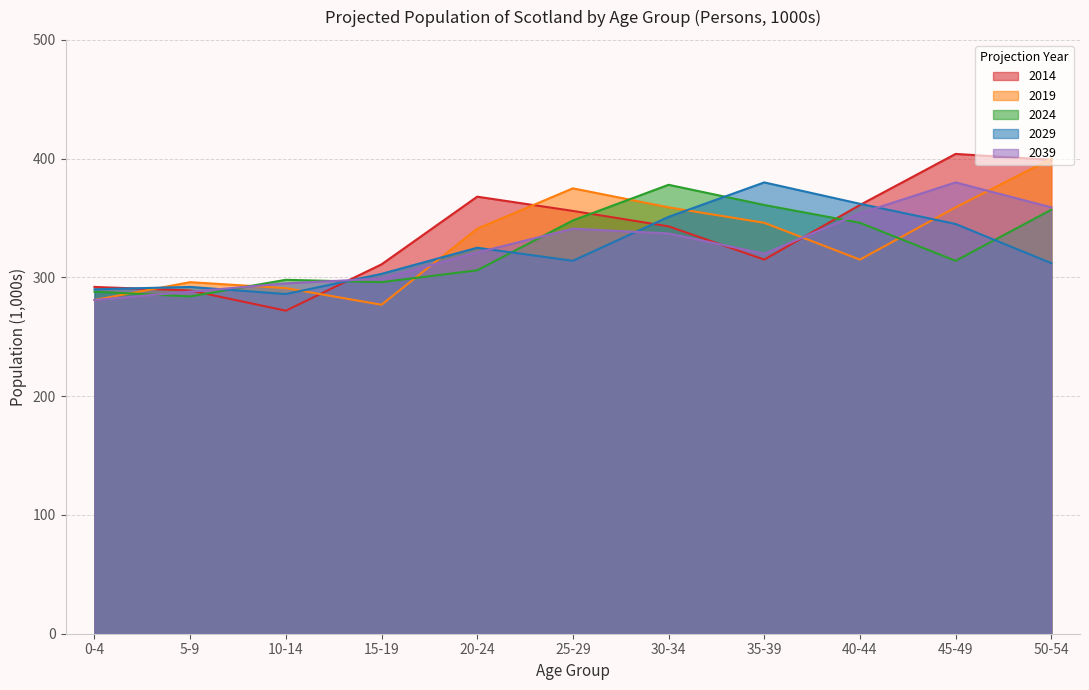

Which series has the widest spread of values?

2014